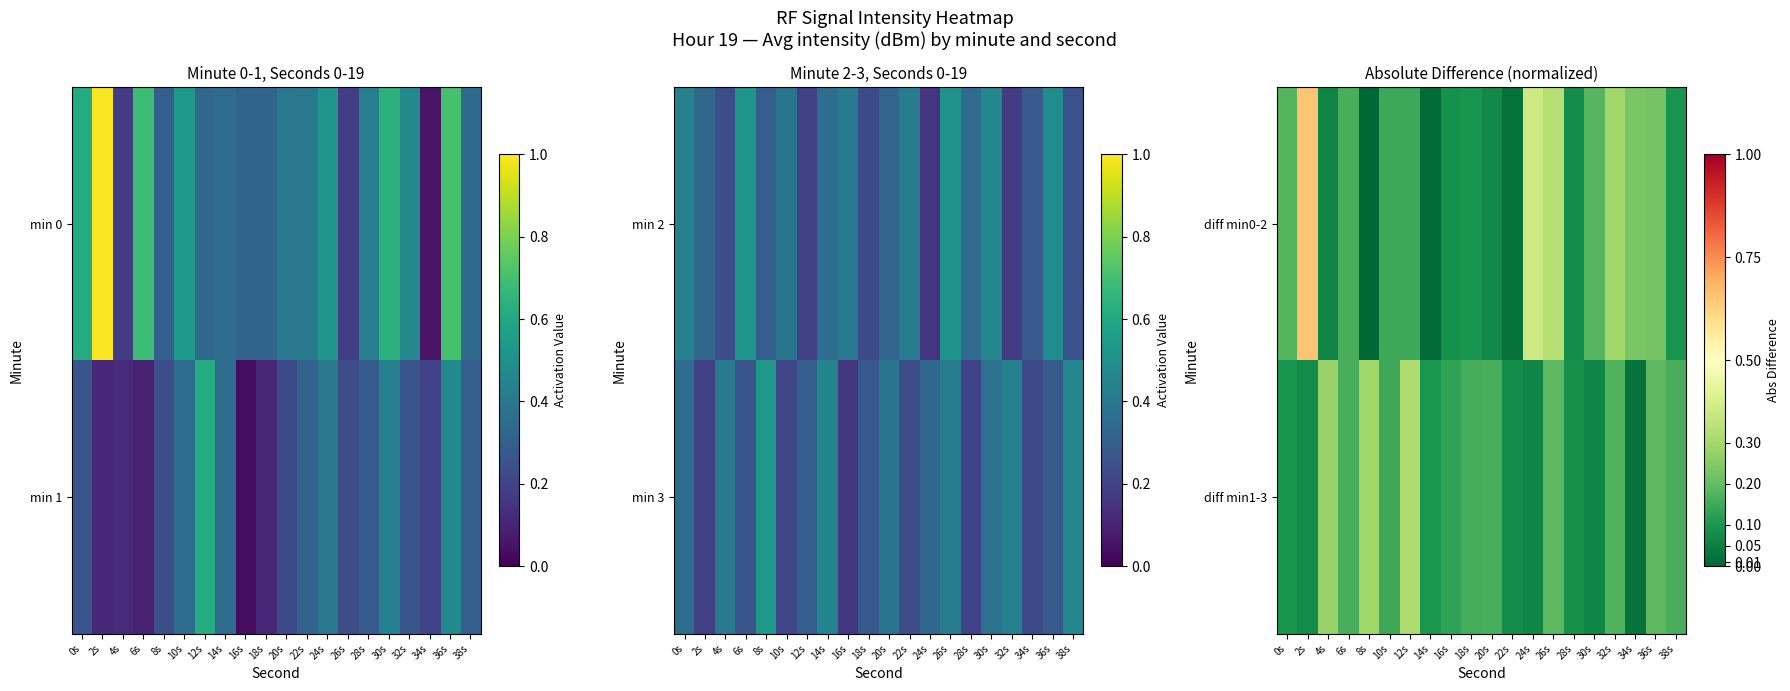

Rank the categories by diff min0-2 value from lowest to highest.

8s, 14s, 22s, 4s, 20s, 28s, 16s, 38s, 18s, 12s, 10s, 6s, 0s, 30s, 36s, 34s, 32s, 26s, 24s, 2s